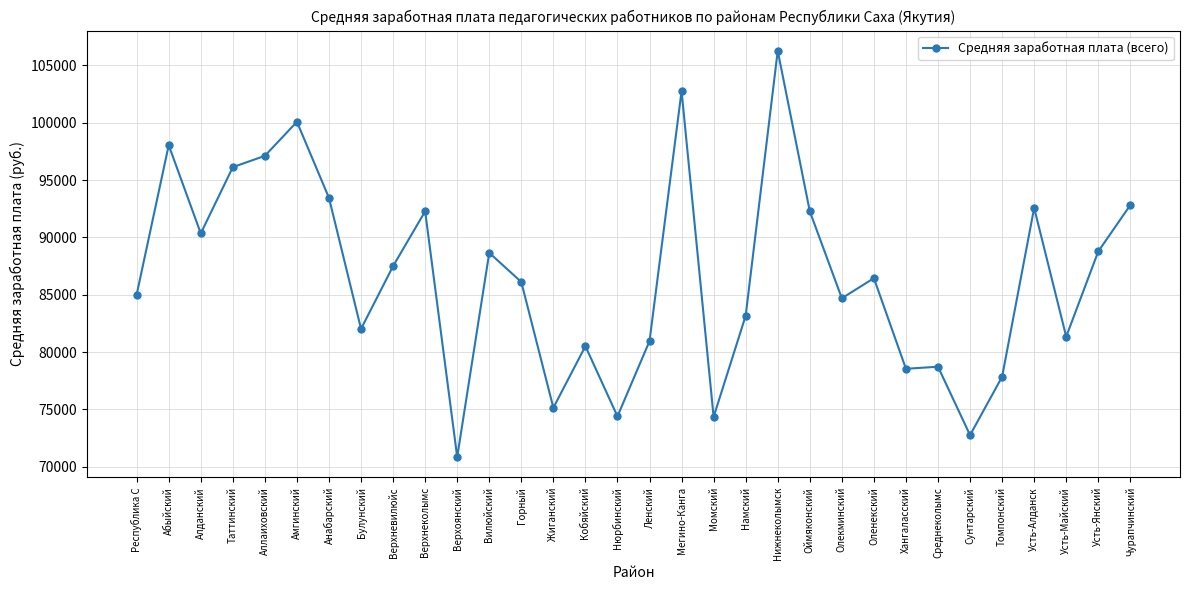

Which has a higher value, Оленекский or Среднеколымс?

Оленекский